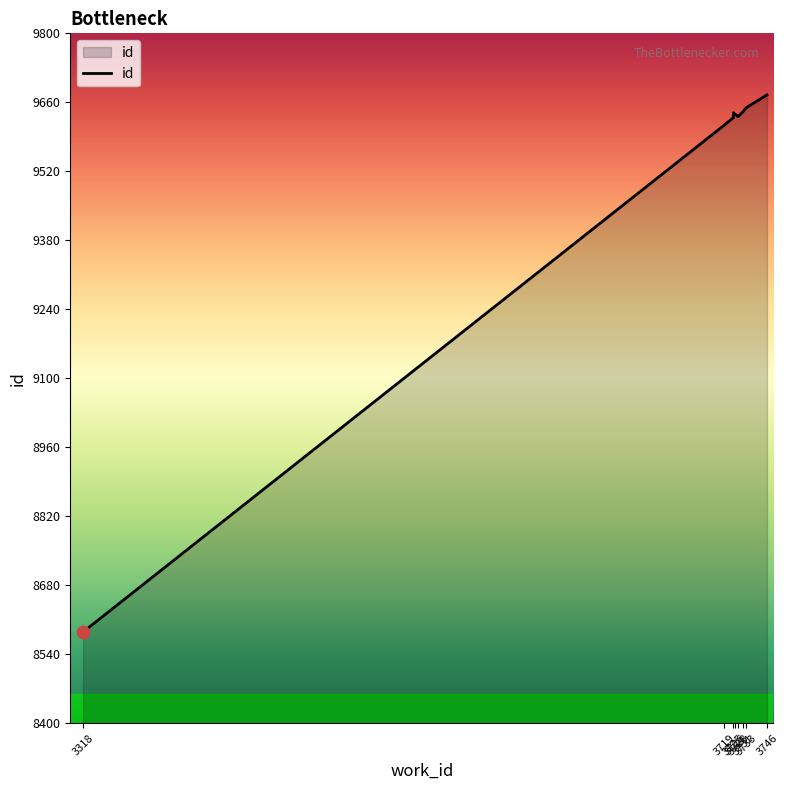

What is the change in value from 3728 to 3726?

+2